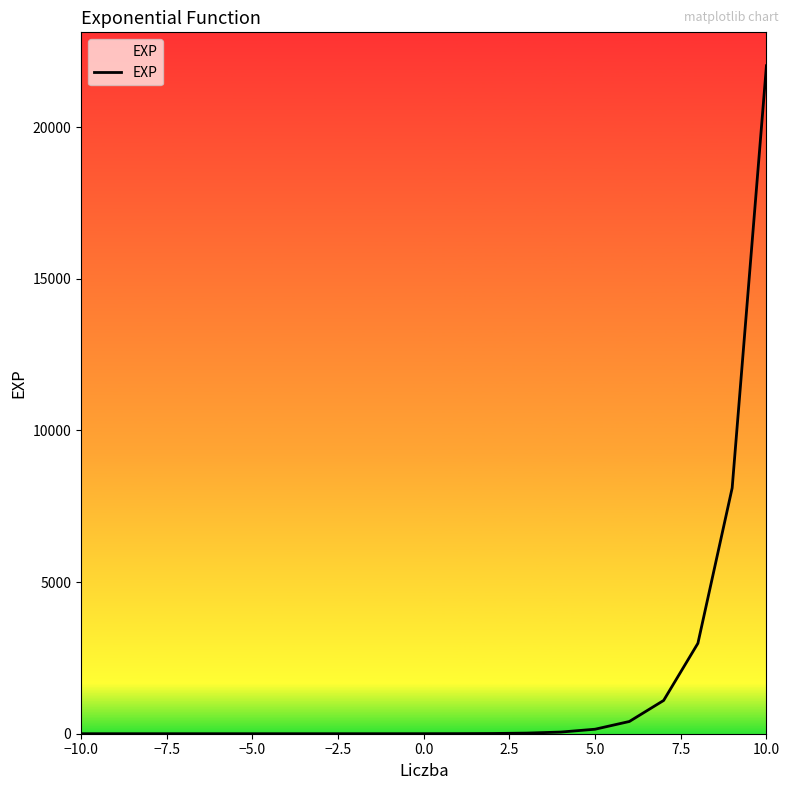

What is the greatest value displayed?

22026.5